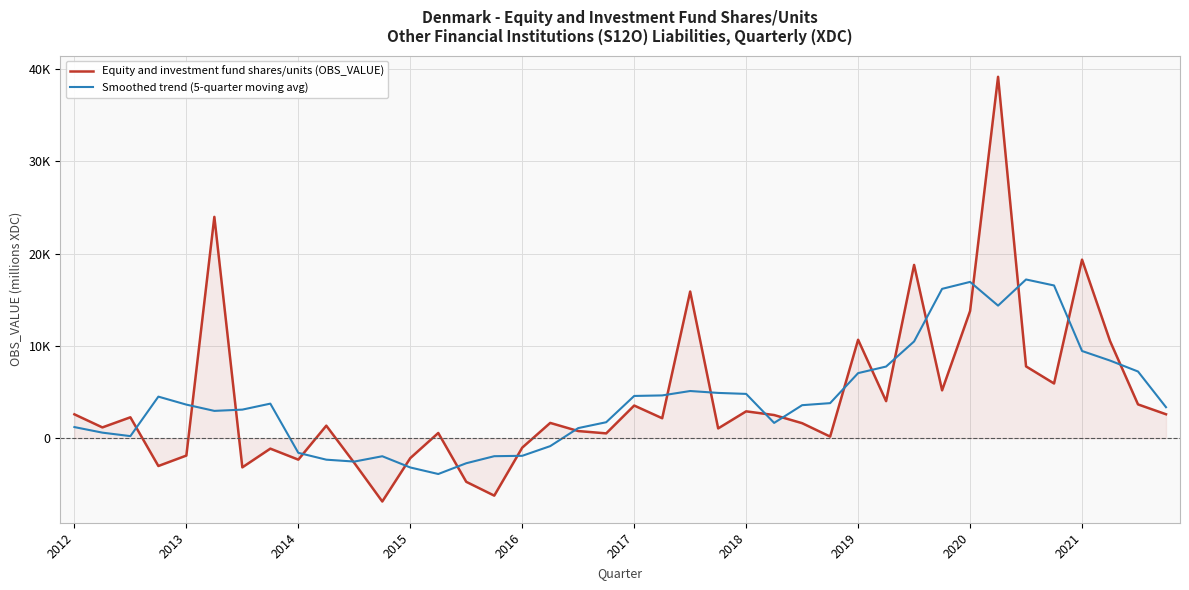

Does the chart display data point markers on the line(s)?

No